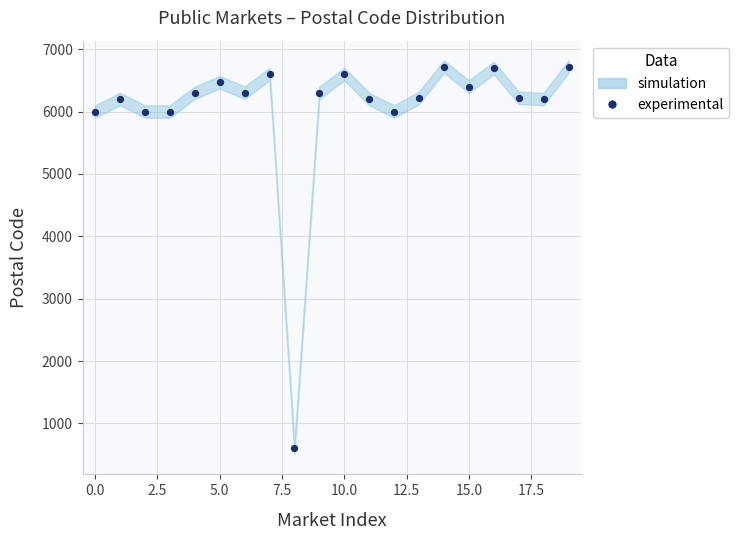

What is the range of Y values (max minus min)?

6120